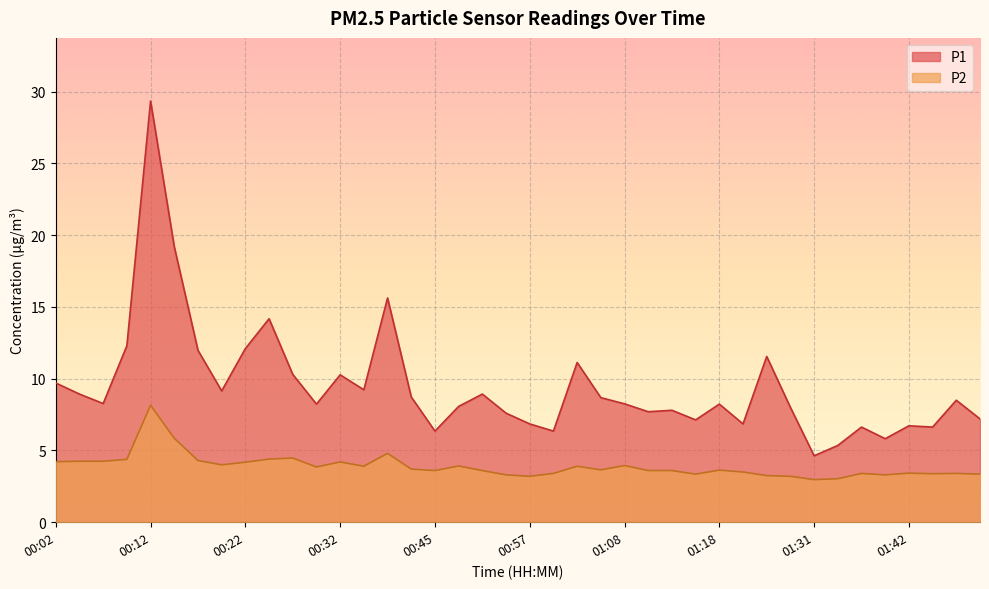

The P2 series shows 8.2 at 00:12. True or false?

True